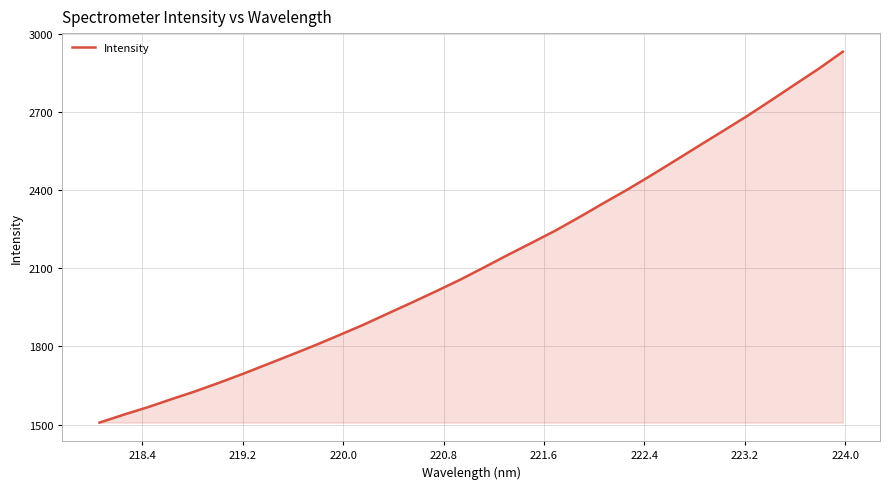

What is the smallest value displayed?

1507.6